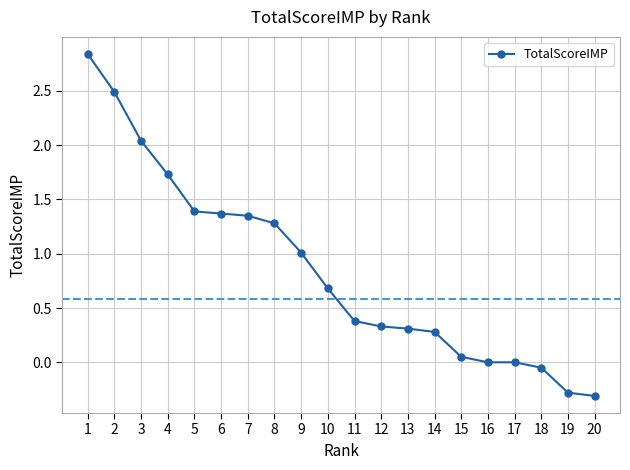

What is the difference between the maximum and second lowest values?

3.1